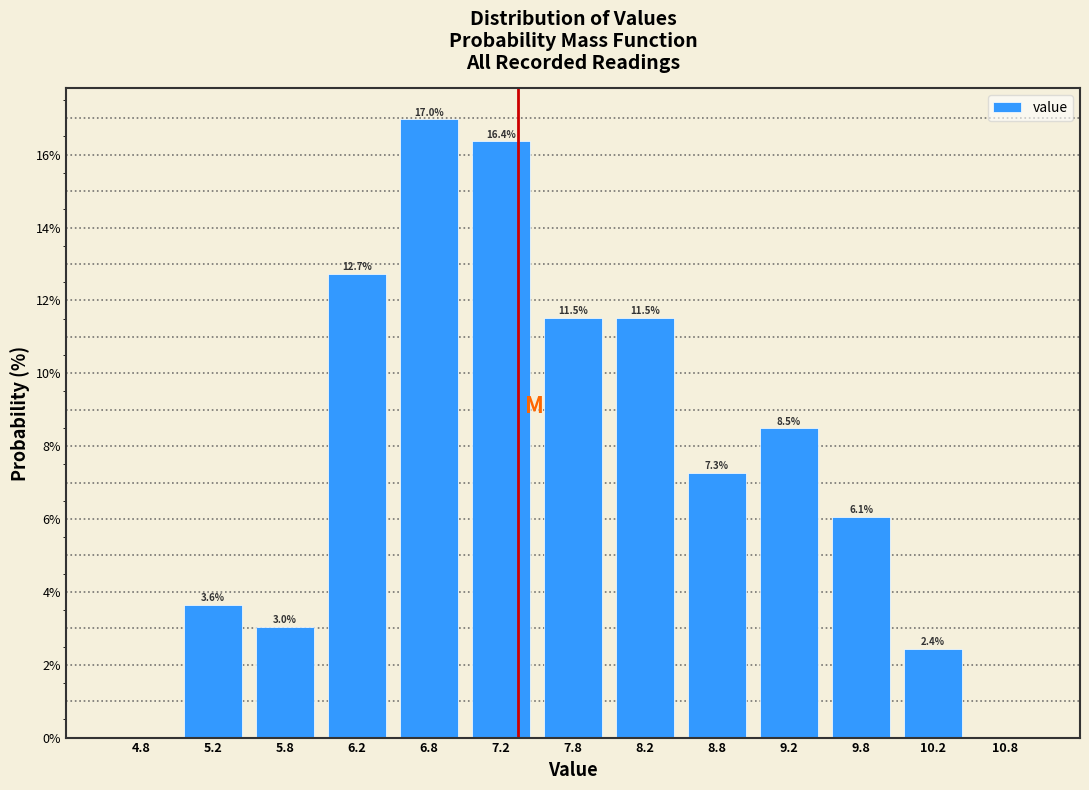

Over which range of the x-axis is the bar tallest?

6.5 to 7.0